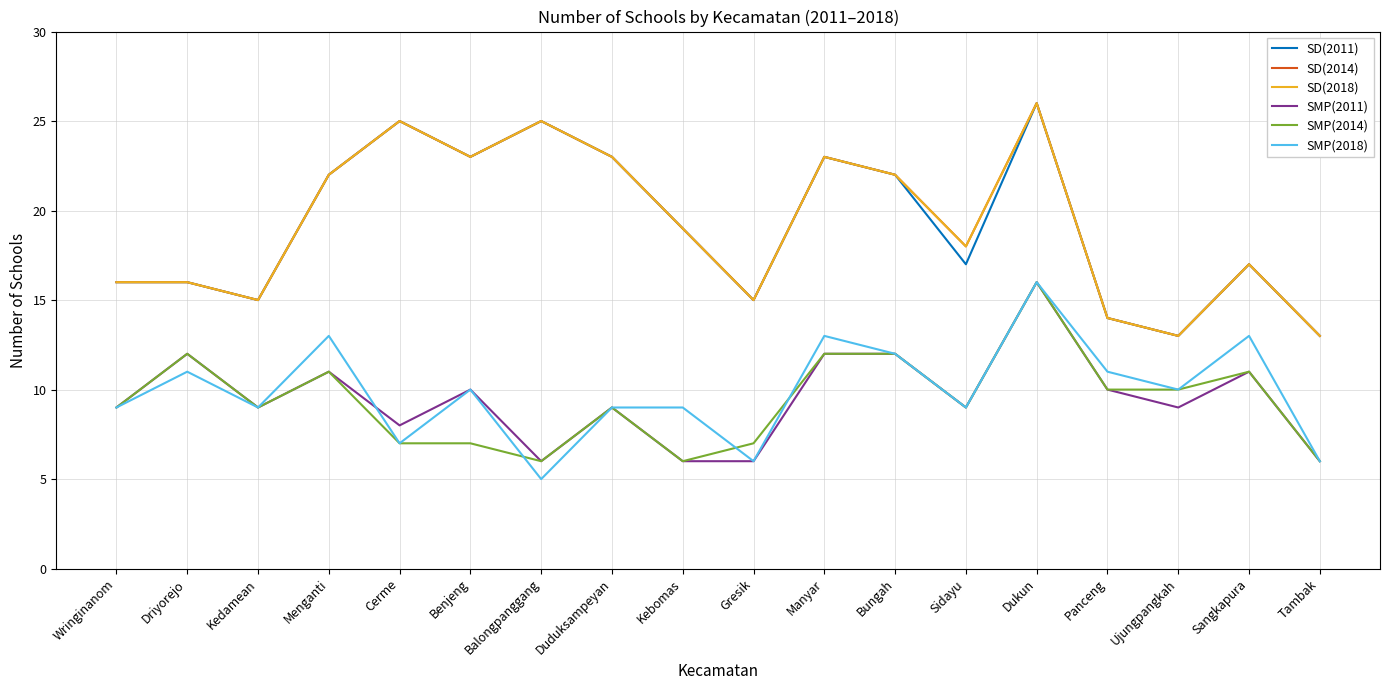

Between Cerme and Manyar, which series saw the biggest shift?

SMP(2018)